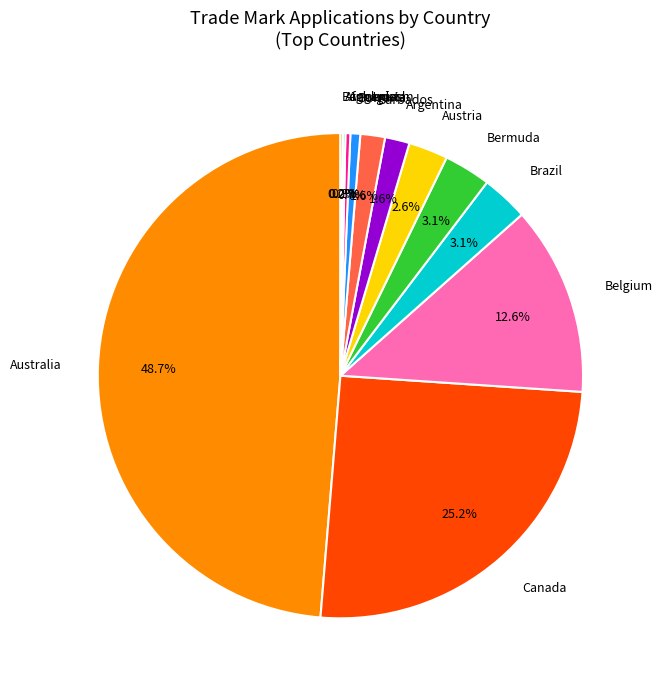

Is it true that Argentina is 2% of the pie?

True